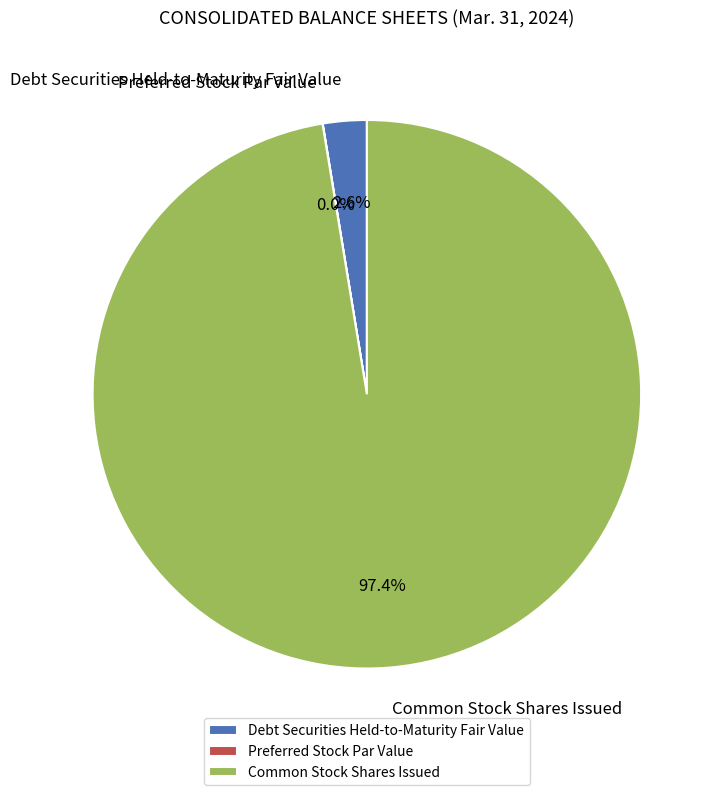

What percentage do Common Stock Shares Issued and Debt Securities Held-to-Maturity Fair Value together represent?

100.0%